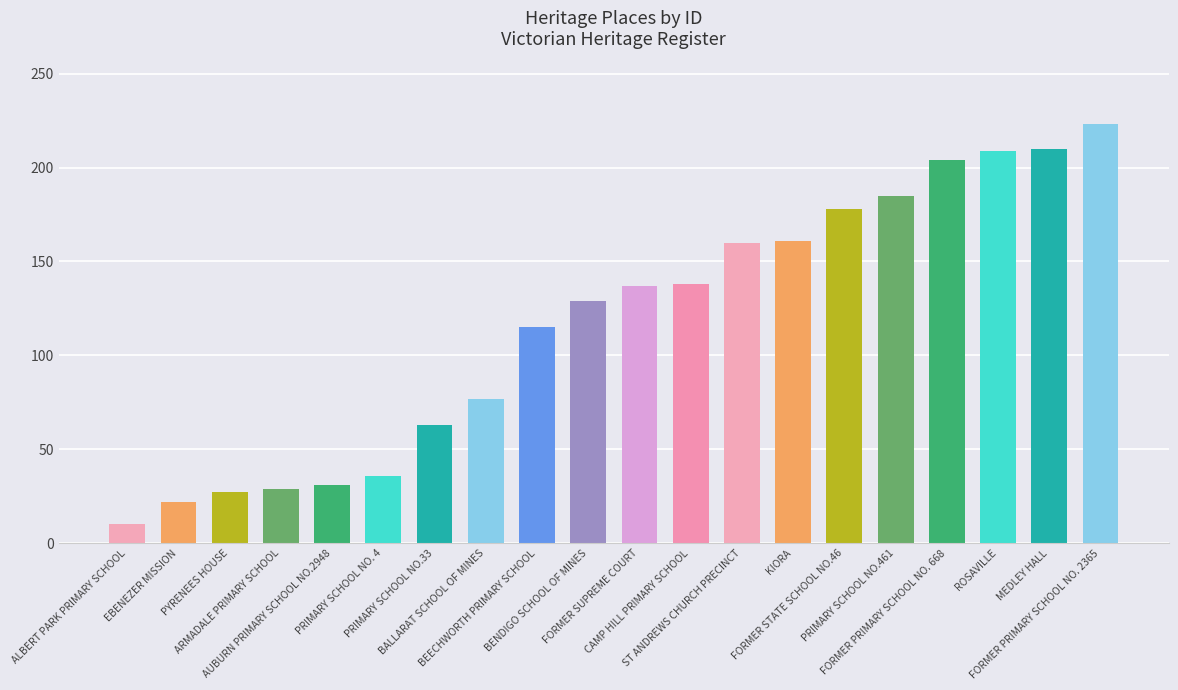

How many data points are less than 137?

10